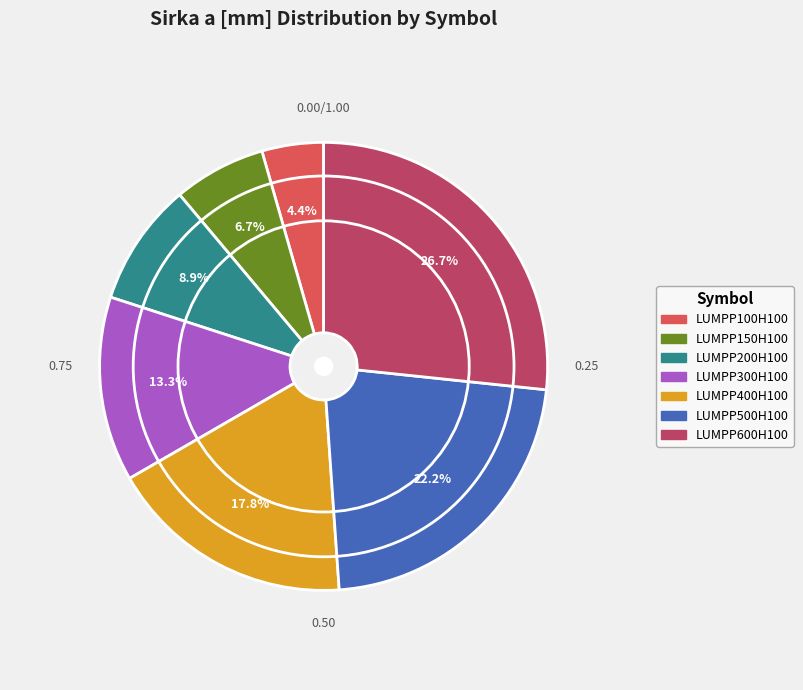

What percentage do LUMPP400H100 and LUMPP200H100 together represent?

26.7%